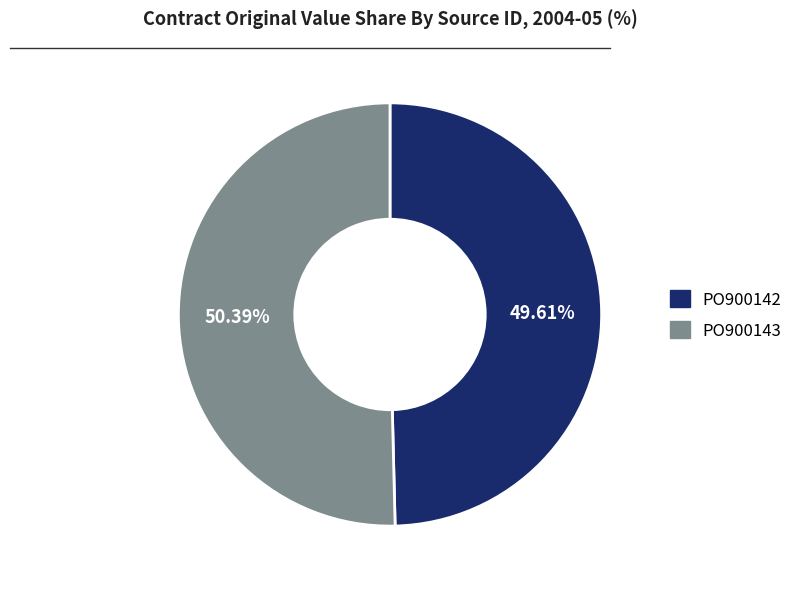

Is there any slice that represents more than half of the pie?

Yes